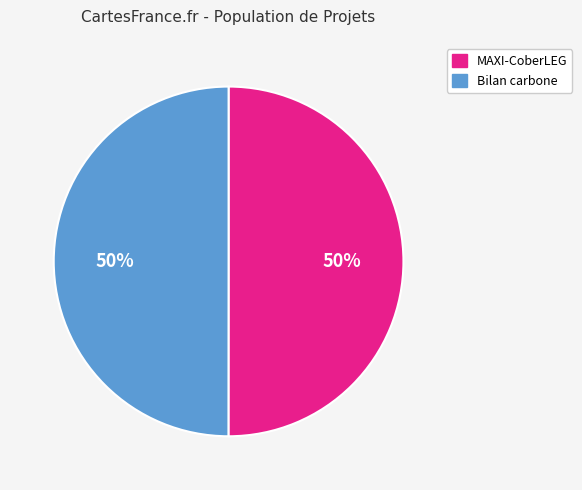

To the nearest percent, what is the average slice percentage?

50%